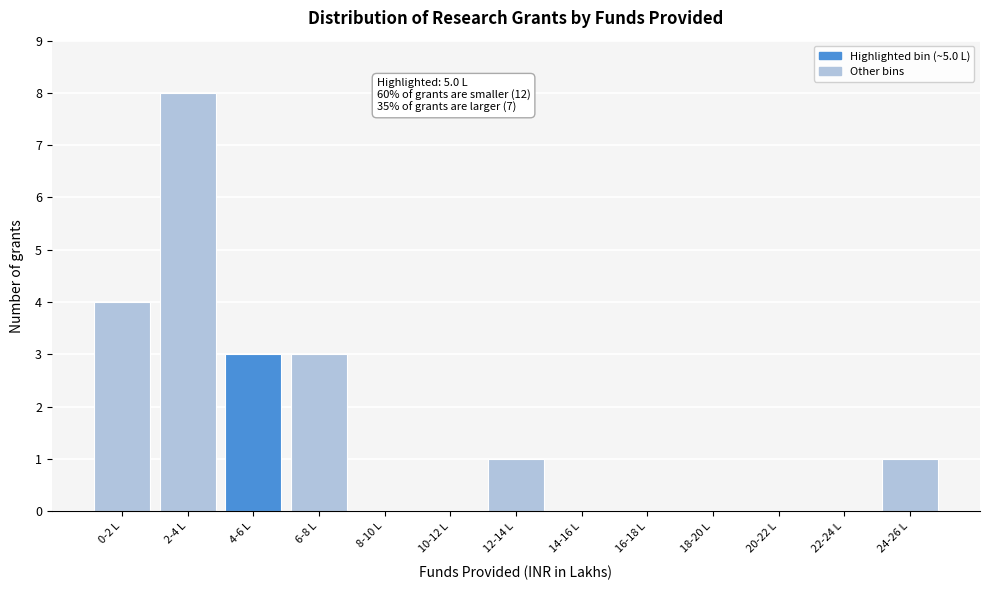

Reading left to right, transcribe all the data shown in this chart.

0-2 L=4	2-4 L=8	4-6 L=3	6-8 L=3	8-10 L=0	10-12 L=0	12-14 L=1	14-16 L=0	16-18 L=0	18-20 L=0	20-22 L=0	22-24 L=0	24-26 L=1